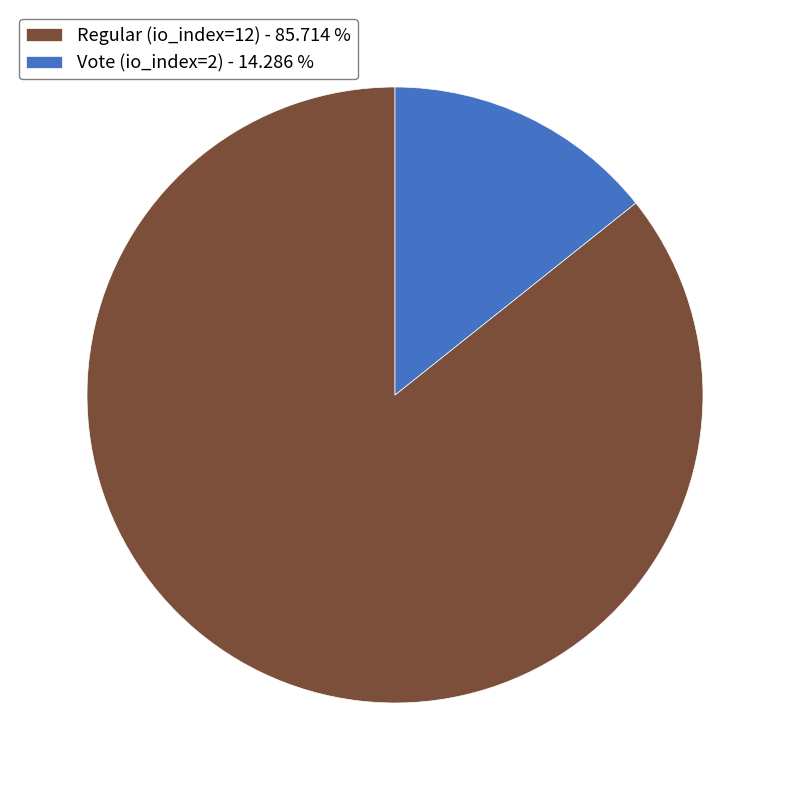

Between Regular (io_index=12) - 85.714 % and Vote (io_index=2) - 14.286 %, which is larger?

Regular (io_index=12) - 85.714 %